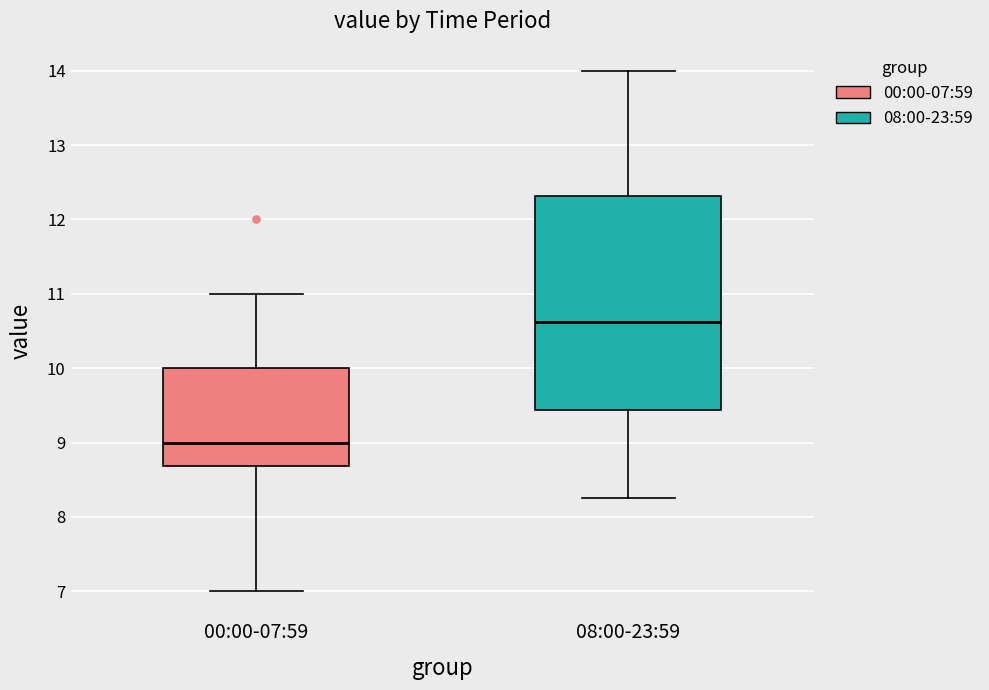

Which box has the highest median line?

08:00-23:59